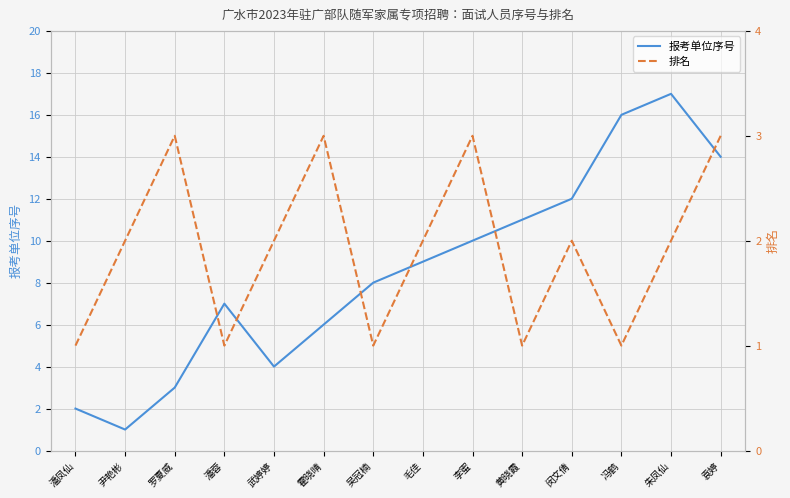

What position from the right is 吴冠楠?

8